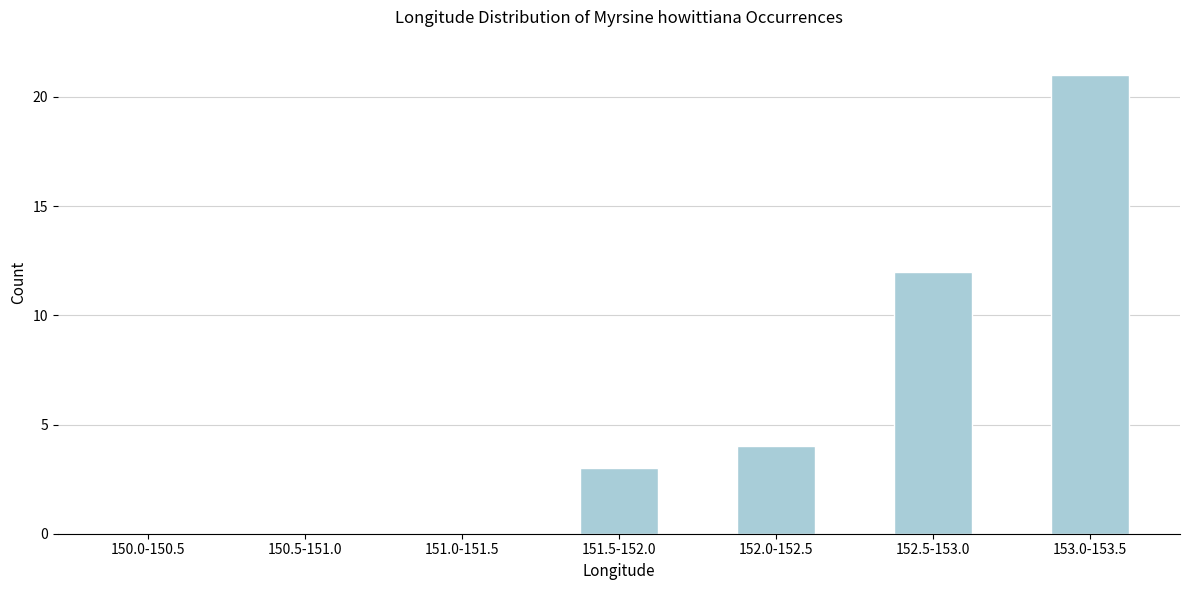

Reading left to right, list all the values displayed in this chart.

150.0-150.5=0	150.5-151.0=0	151.0-151.5=0	151.5-152.0=3	152.0-152.5=4	152.5-153.0=12	153.0-153.5=21